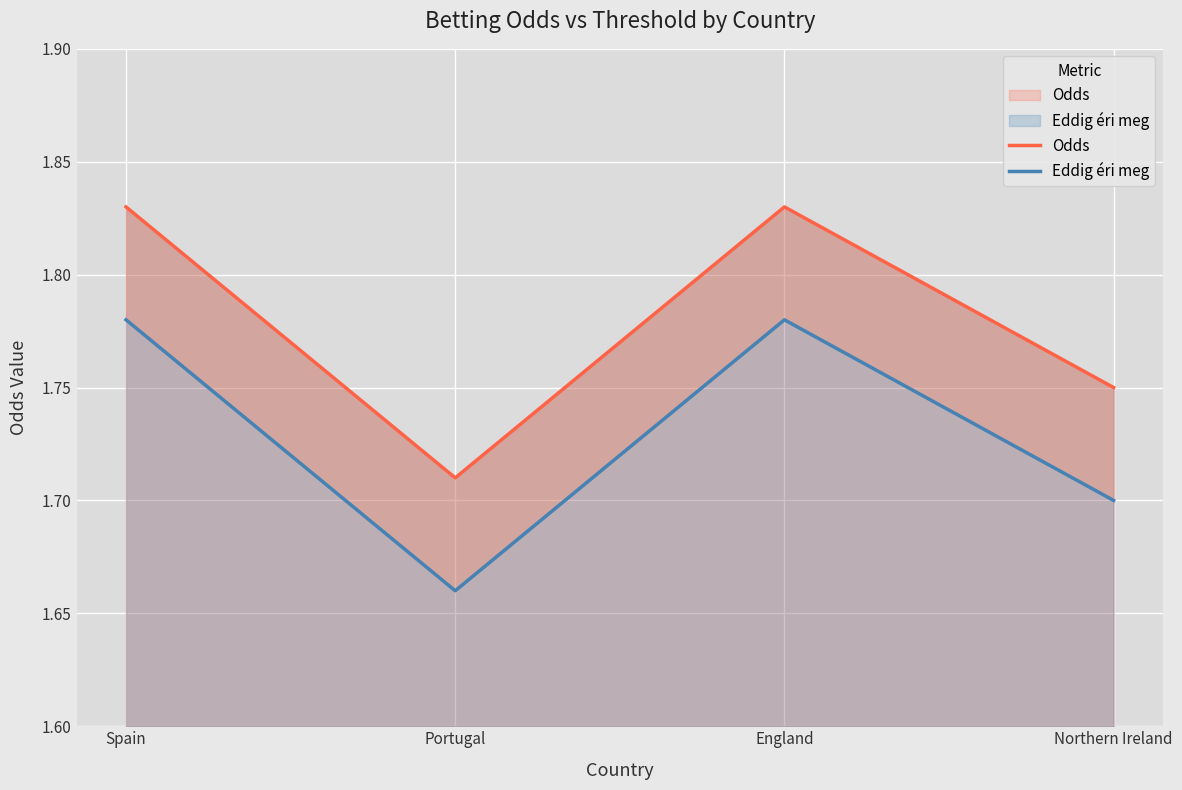

At which category does Eddig éri meg reach its first local peak?

England